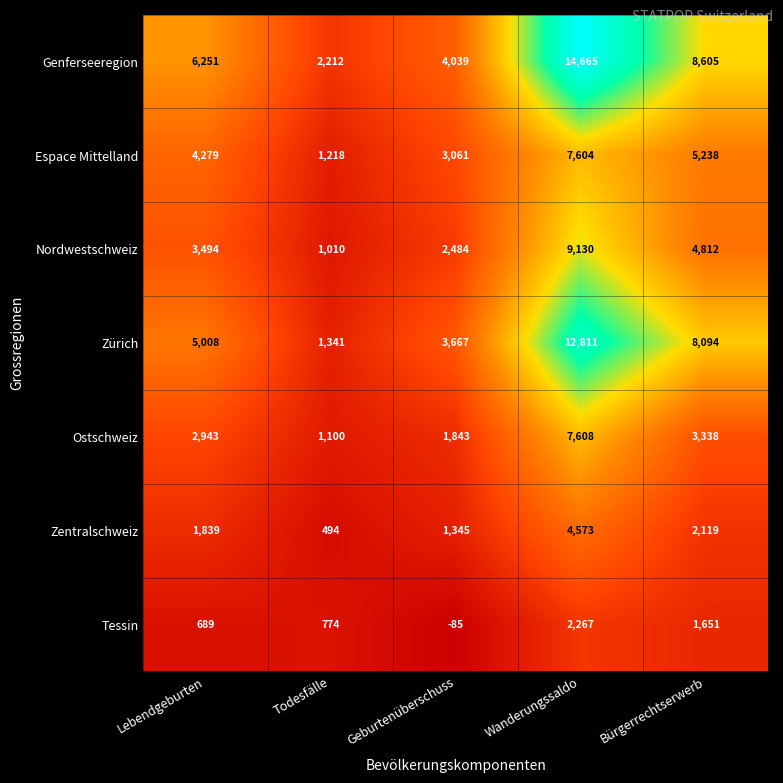

At Todesfälle, list the series in order from smallest to largest.

Zentralschweiz, Tessin, Nordwestschweiz, Ostschweiz, Espace Mittelland, Zürich, Genferseeregion